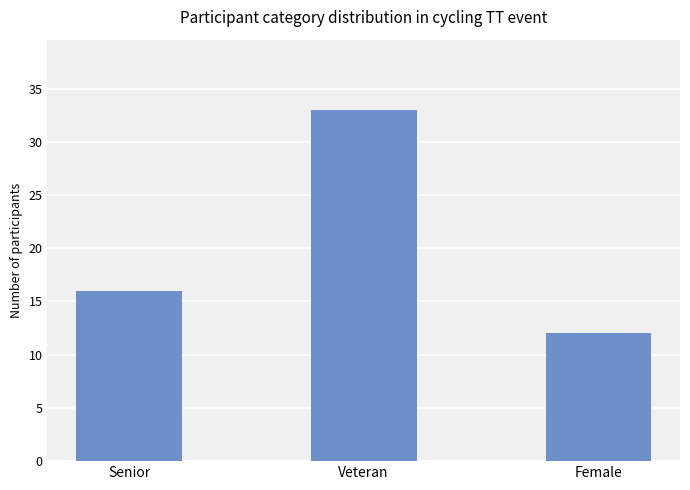

True or false: the data shows 22 at Senior.

False